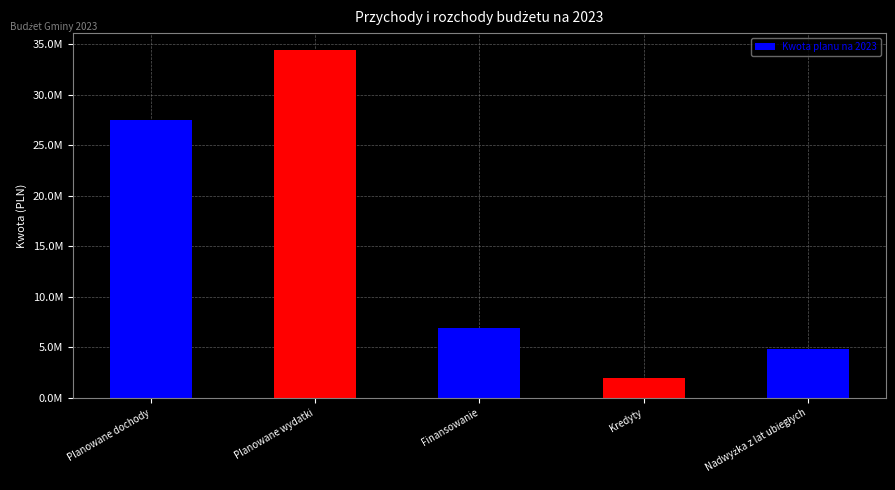

What position from the left is Finansowanie?

3